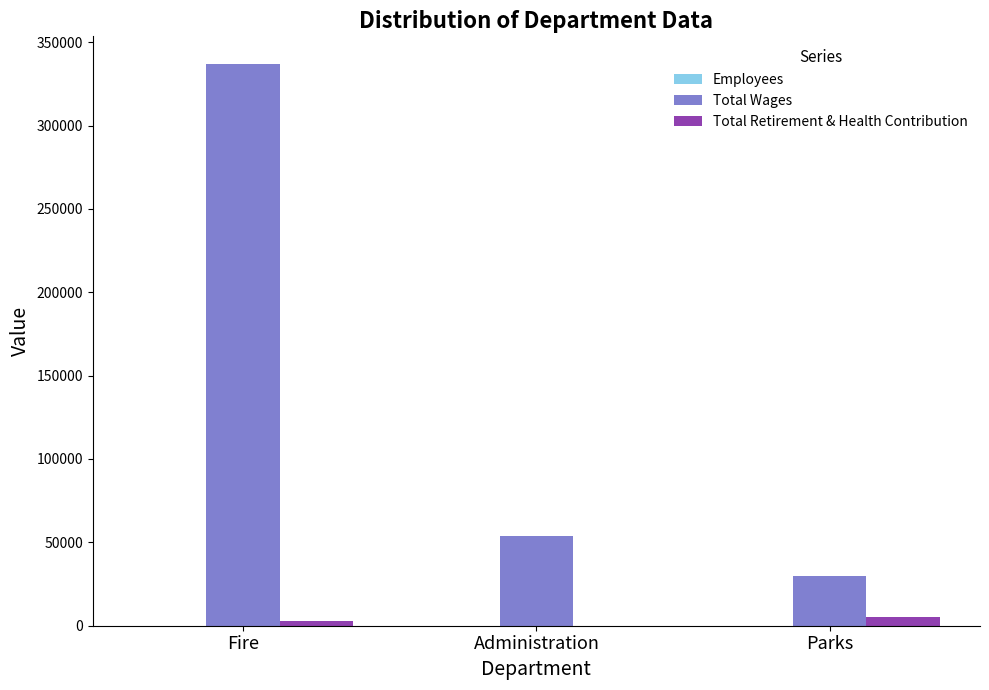

What is the difference between the Total Wages values at Administration and Parks?

23872